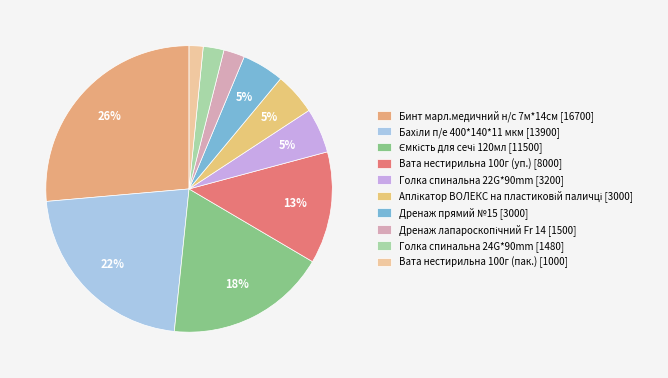

Is it true that Голка спинальна 22G*90mm is 1% of the pie?

False